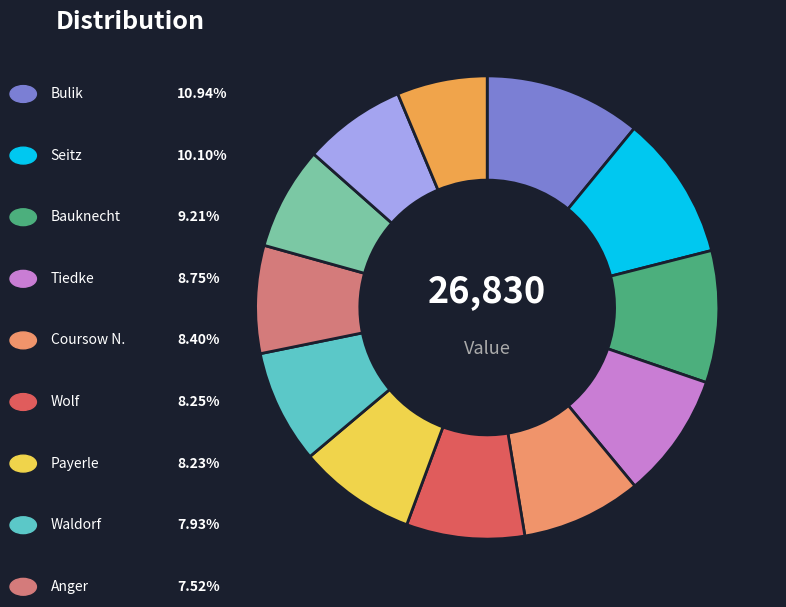

Count the number of slices in the pie.

12